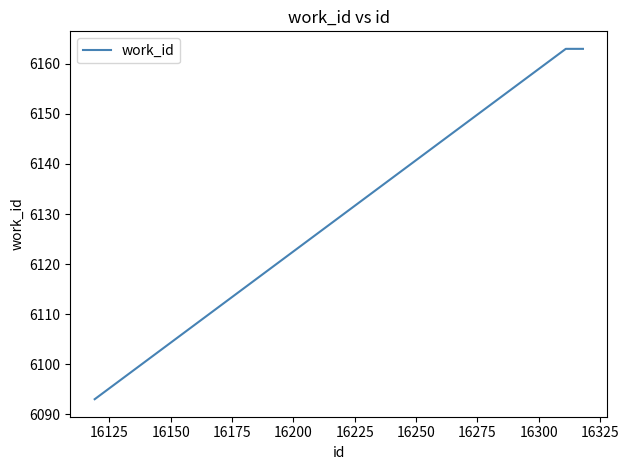

What is the difference between the maximum and minimum values?

70